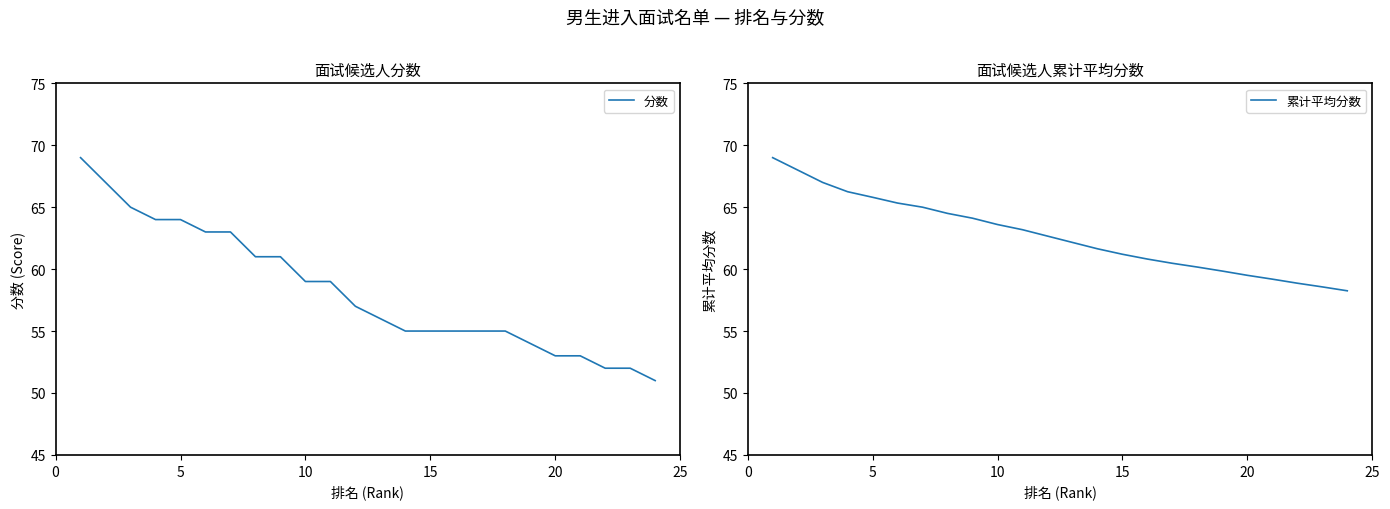

True or false: 累计平均分数 and 分数 cross at least once.

False